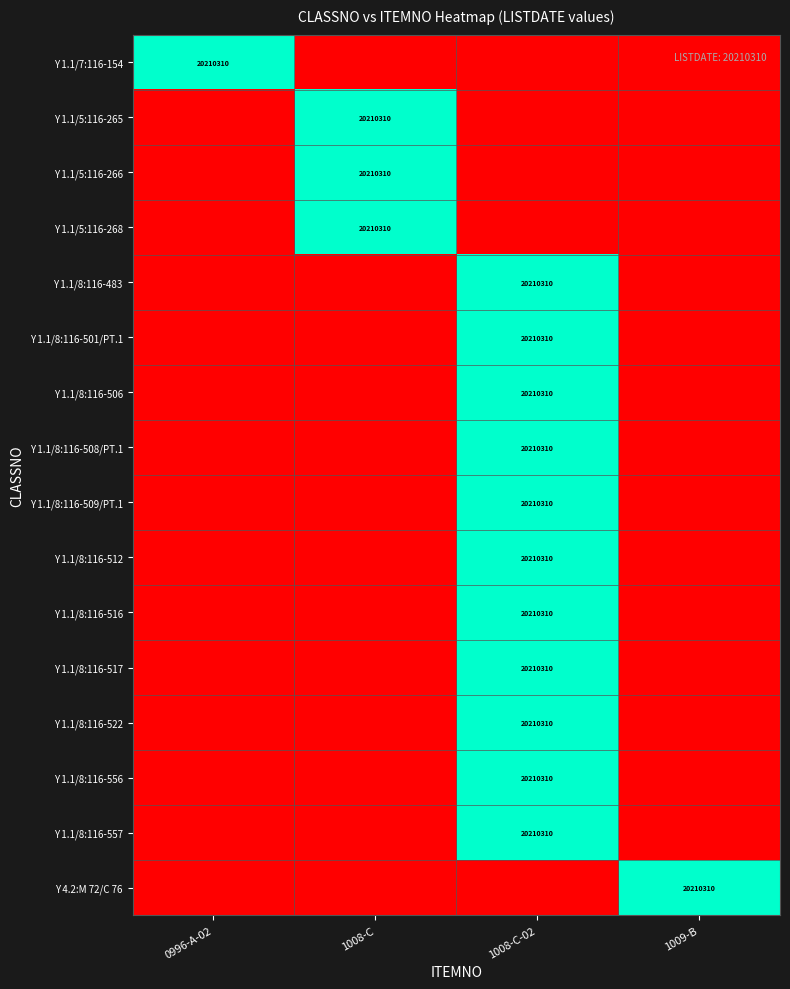

The value of Y 1.1/8:116-516 at 1008-C-02 is 20210310. True or false?

True